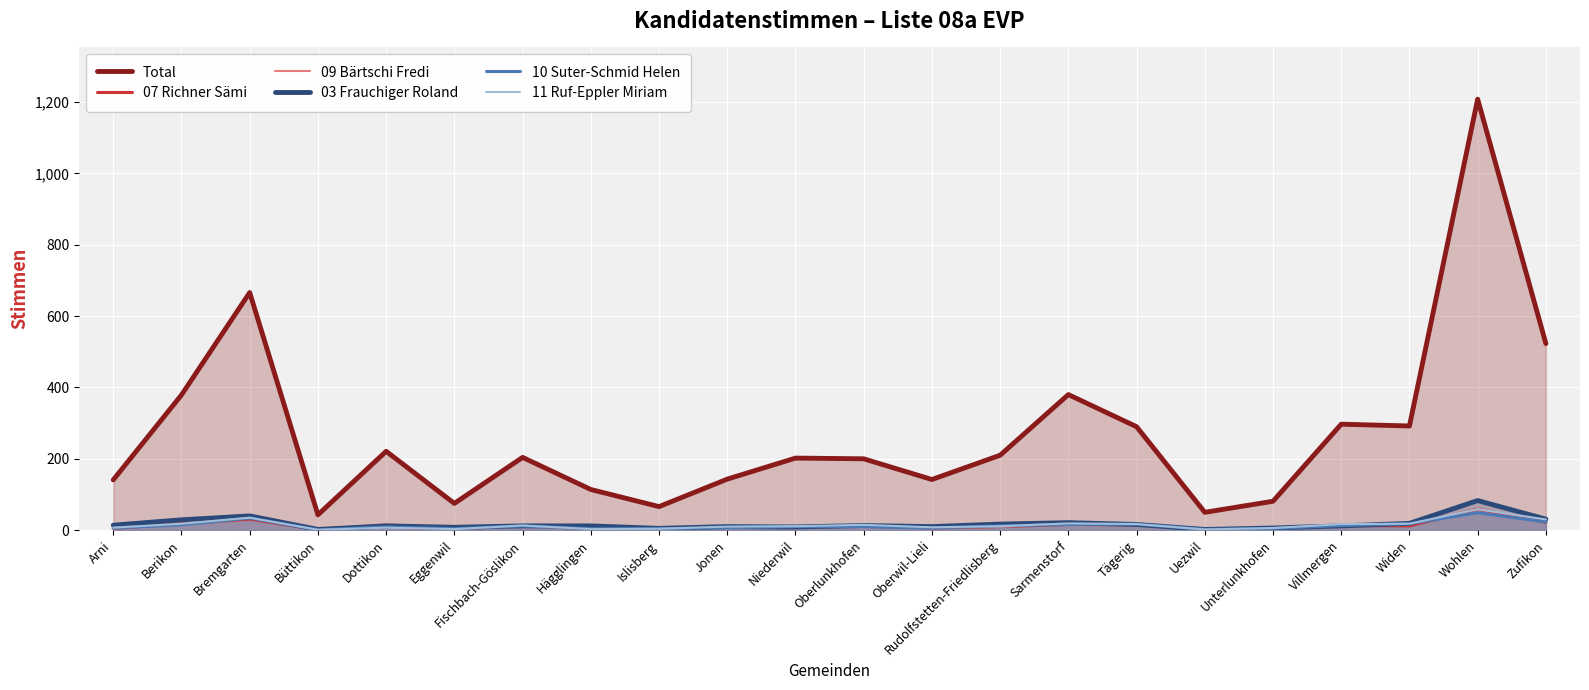

Reading left to right, transcribe all the data shown in this chart.

Total: 141	379	666	43	221	75	204	114	66	143	202	200	142	210	380	290	50	81	297	292	1208	523
07 Richner Sämi: 5	18	31	1	9	2	13	4	3	8	7	13	6	10	16	15	2	4	13	12	59	22
09 Bärtschi Fredi: 7	16	36	2	17	2	11	6	5	7	7	12	8	9	21	19	2	4	13	20	58	30
03 Frauchiger Roland: 14	29	40	2	12	8	12	12	5	10	9	13	10	17	21	16	2	6	12	19	83	31
10 Suter-Schmid Helen: 6	15	34	1	9	4	12	4	4	7	10	10	6	12	16	17	2	5	13	18	49	23
11 Ruf-Eppler Miriam: 7	18	35	1	7	3	13	3	4	10	11	15	8	11	19	17	2	6	17	18	59	30